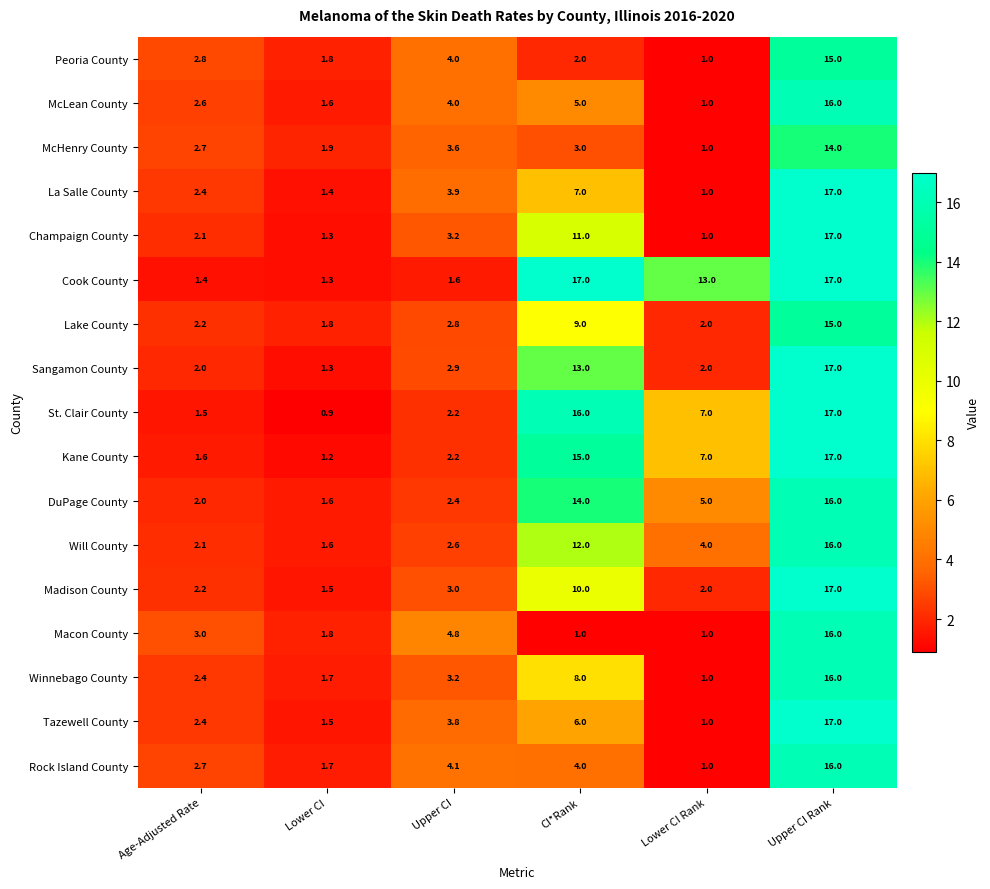

The value of Lake County at Lower CI Rank is 2.0. True or false?

True